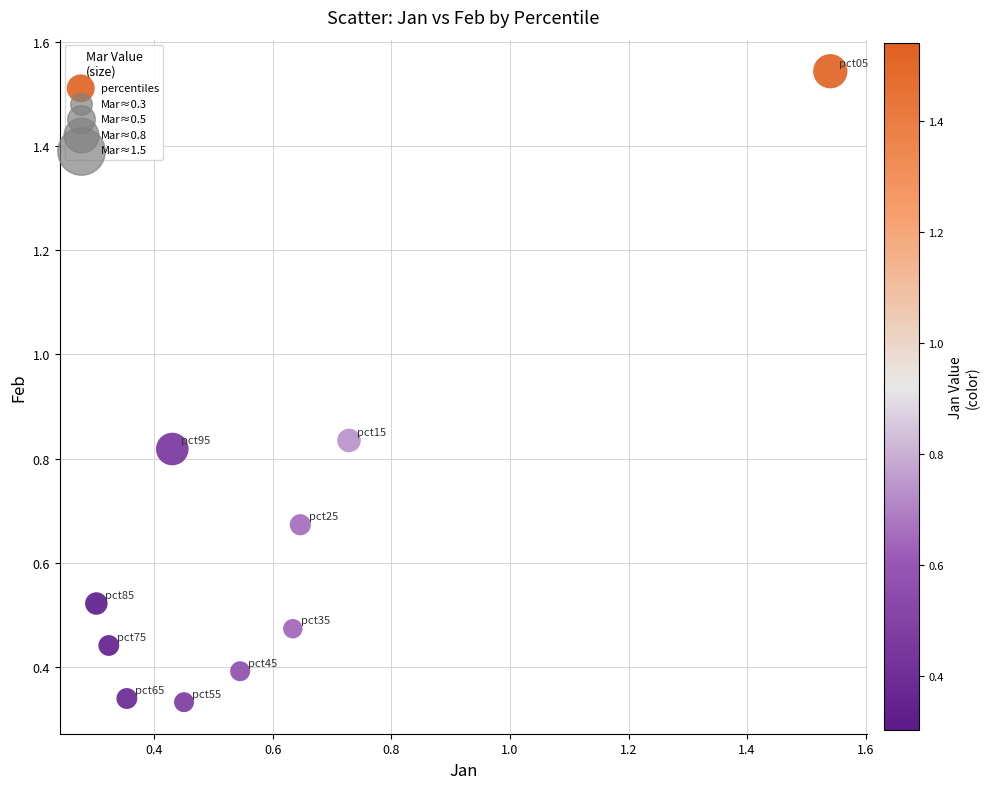

What is the range of X values (max minus min)?

1.2